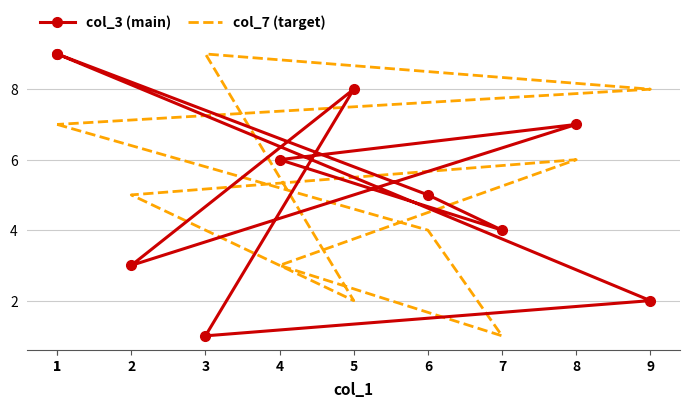

At which category does col_3 (main) reach its first local valley?

7